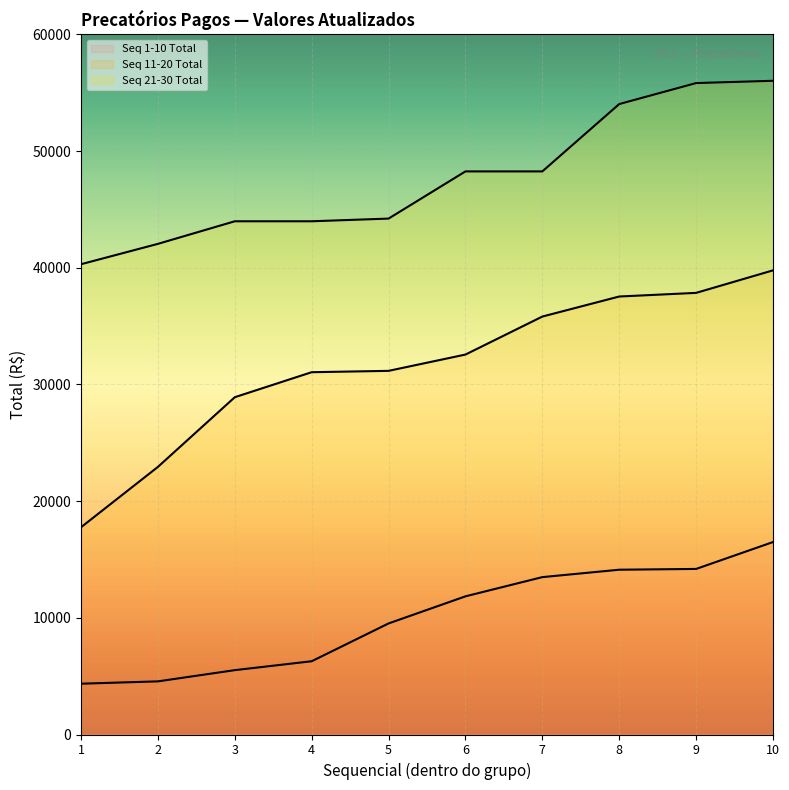

Reading left to right, what are all the values shown in this chart?

Seq 1-10 Total: 1=4353.6	2=4553.8	3=5515.3	4=6278.4	5=9518.9	6=11842.0	7=13488.5	8=14123.1	9=14190.6	10=16494.6
Seq 11-20 Total: 1=17763.0	2=22936.7	3=28908.9	4=31052.0	5=31167.3	6=32564.1	7=35821.2	8=37538.9	9=37850.8	10=39780.2
Seq 21-30 Total: 1=40306.6	2=42051.4	3=43987.1	4=43987.2	5=44217.4	6=48261.9	7=48261.9	8=54034.1	9=55832.4	10=56028.4